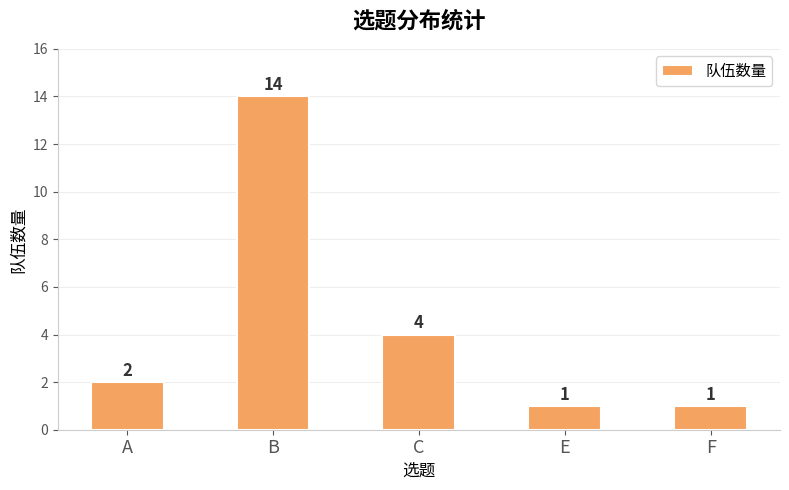

Reading left to right, transcribe all the data shown in this chart.

2	14	4	1	1